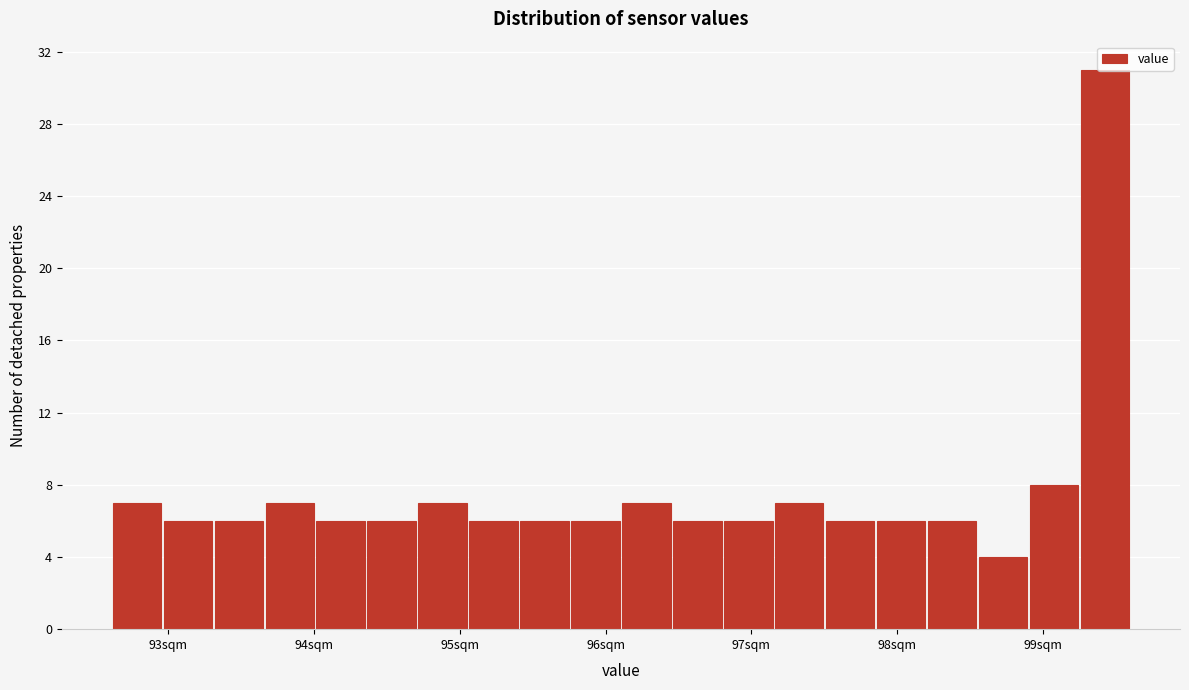

Around what value on the x-axis is the tallest bar? Give the approximate position of its centre, as read against the axis.

99.4